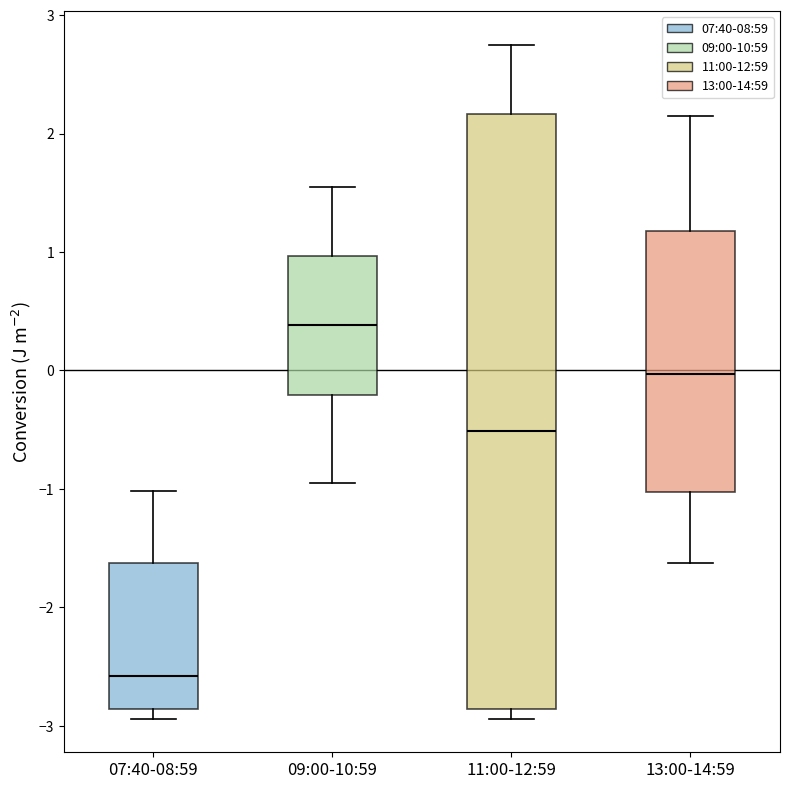

Reading left to right, read every box against the y-axis: the position of its median line, the range the box covers, and the ends of its whiskers. The values are not printed on the chart, so give them approximately, as read against the axis.

07:40-08:59: median -2.6, box -2.9 to -1.6, whiskers -2.9 (just below the box's lower edge) to -1.0
09:00-10:59: median 0.4, box -0.2 to 1.0, whiskers -0.9 to 1.6
11:00-12:59: median -0.5, box -2.9 to 2.2, whiskers -2.9 (just below the box's lower edge) to 2.8
13:00-14:59: median 0.0, box -1.0 to 1.2, whiskers -1.6 to 2.2